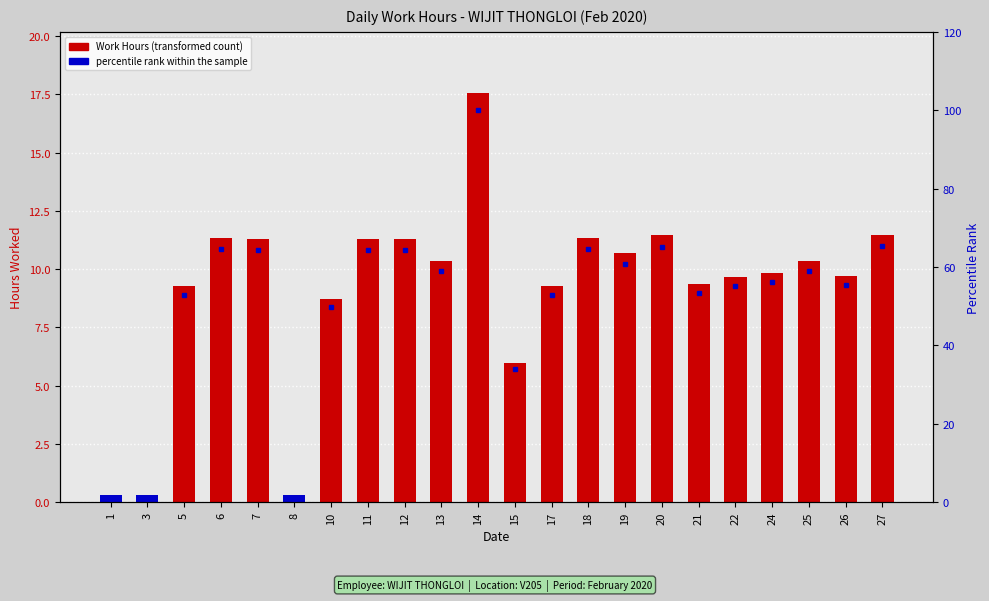

Where is percentile rank within the sample nearest to the value 50?

10